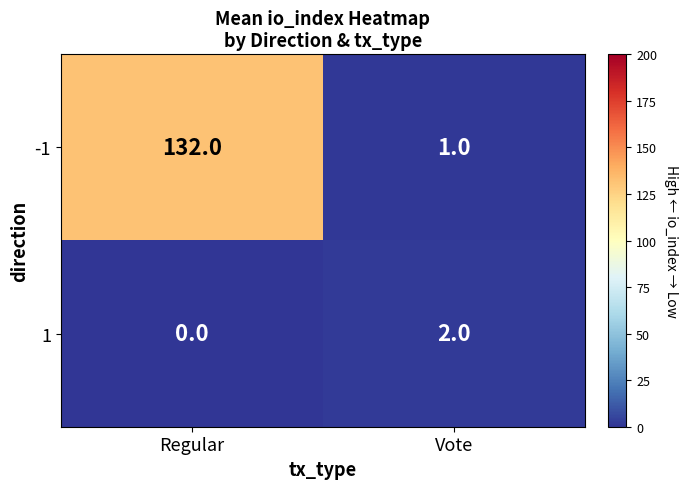

Is it true that 1 equals 2 at Vote?

True